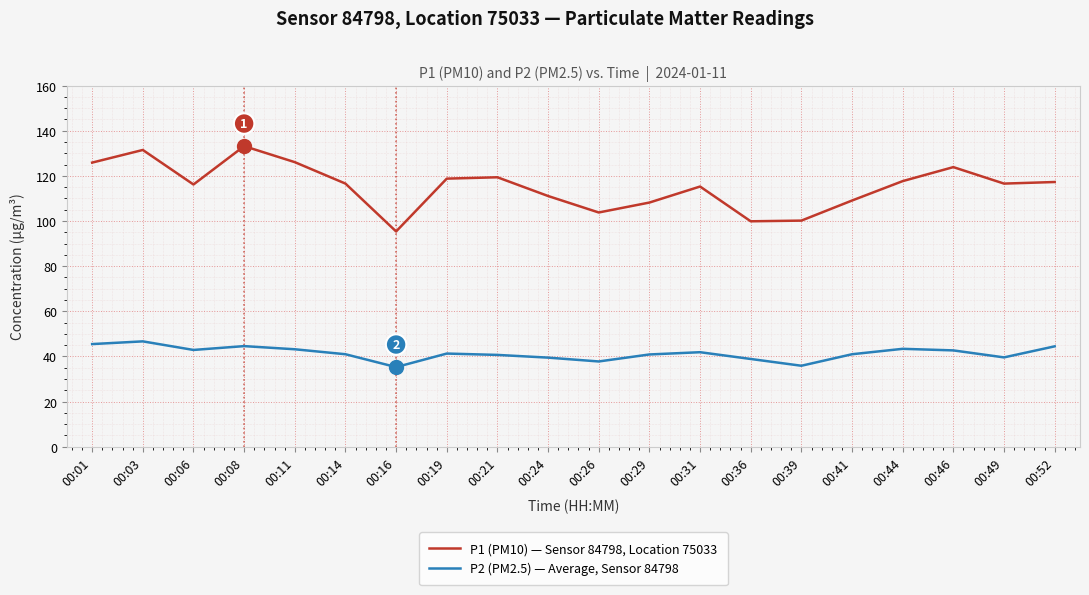

List the series in order of their overall mean, lowest first.

P2 (PM2.5) — Average, Sensor 84798, P1 (PM10) — Sensor 84798, Location 75033